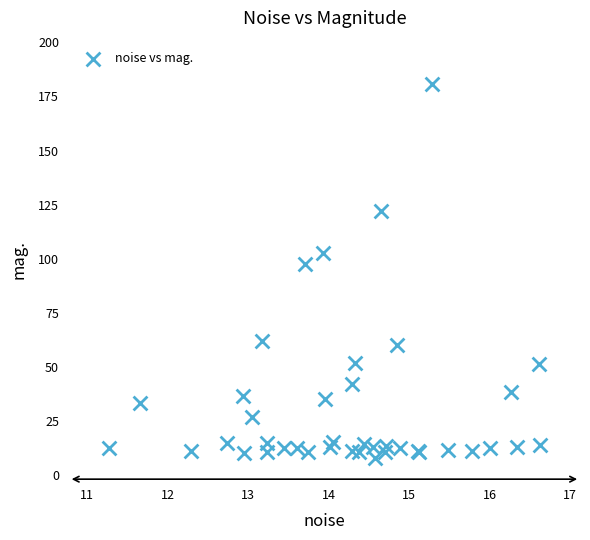

What Y value in the scatter plot is closest to 94?

97.3